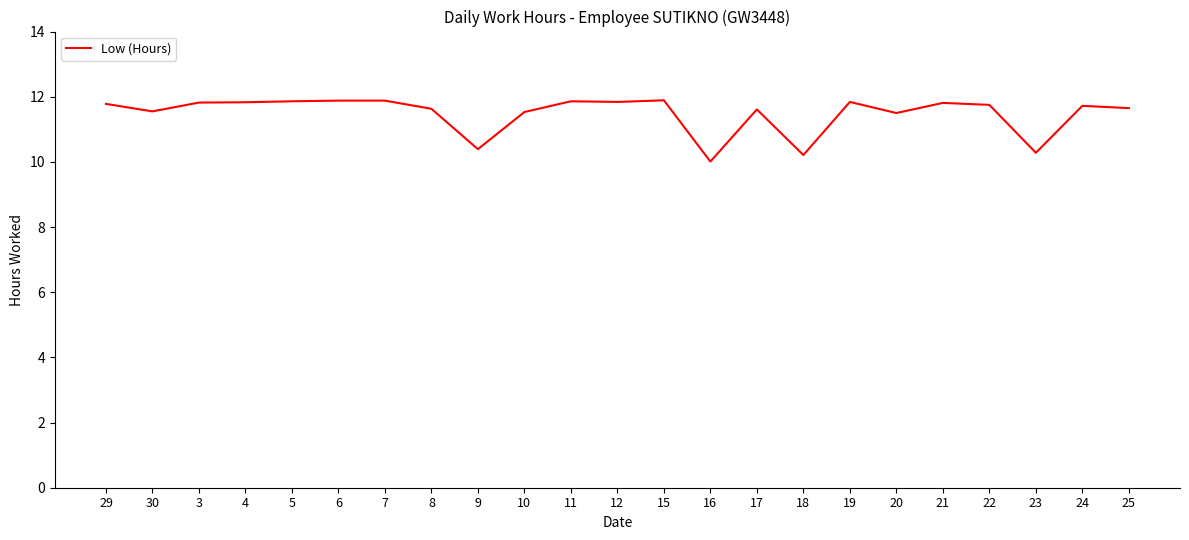

At which category does the data reach its first local valley?

30